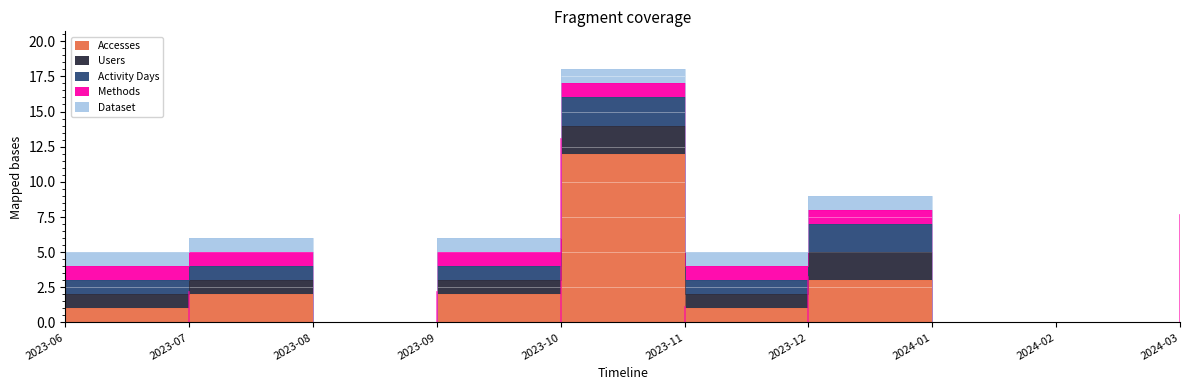

How many Dataset values are between 0 and 1?

10